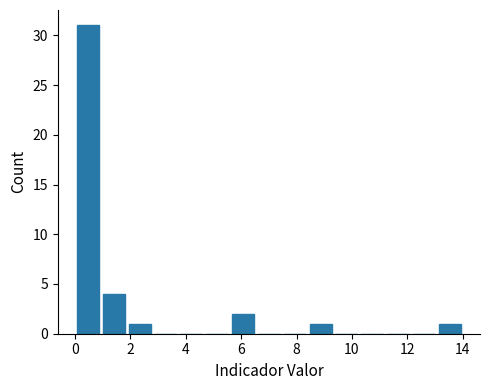

Reading left to right, transcribe this chart: for each bar, give the range it covers on the x-axis and its height. Neither the bar edges nor the heights are printed on the chart, so give them approximately, as read against the axes.

0.0 to 1.0: 31
1.0 to 1.8: 4
1.8 to 2.8: 1
2.8 to 3.8: 0
3.8 to 4.6: 0
4.6 to 5.6: 0
5.6 to 6.6: 2
6.6 to 7.4: 0
7.4 to 8.4: 0
8.4 to 9.4: 1
9.4 to 10.2: 0
10.2 to 11.2: 0
11.2 to 12.2: 0
12.2 to 13.0: 0
13.0 to 14.0: 1